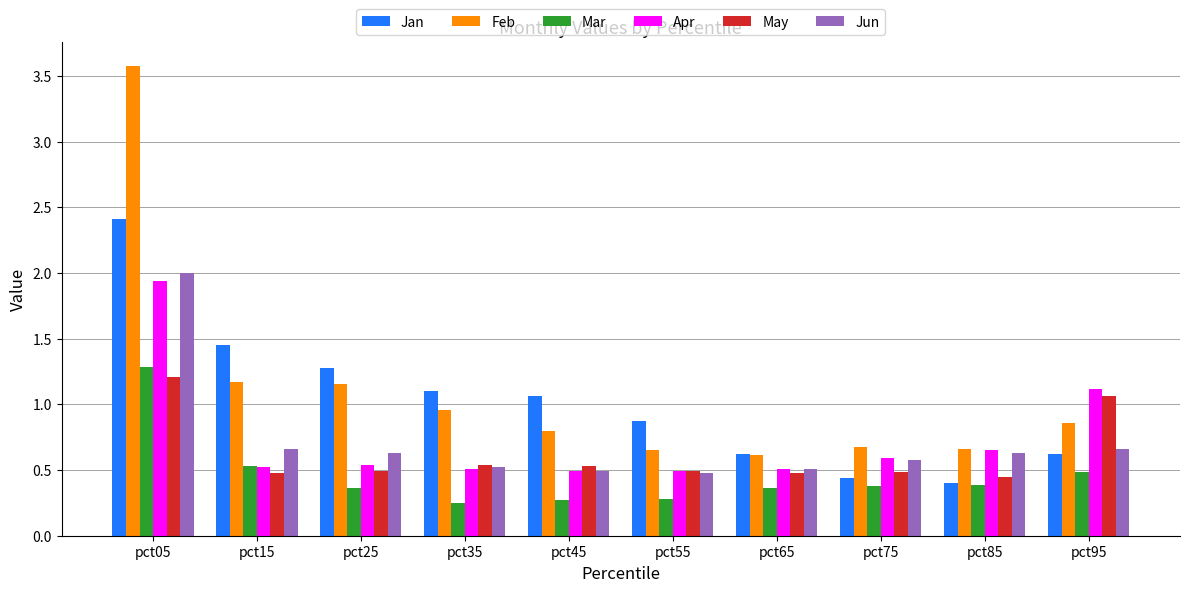

What is the highest value of the Jun series?

2.0